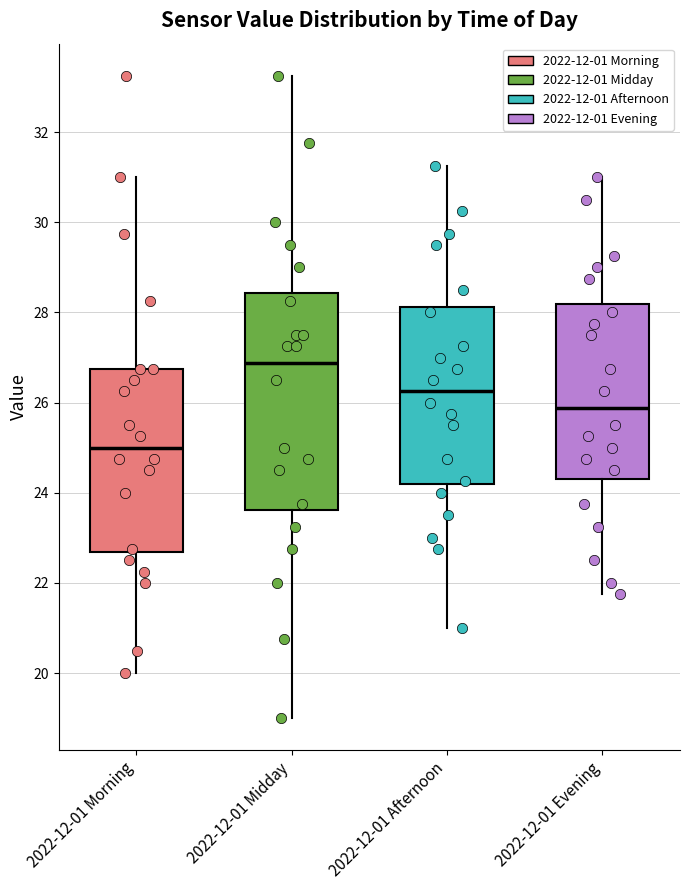

Comparing the boxes themselves (not the whiskers), which one is the tallest?

2022-12-01 Midday